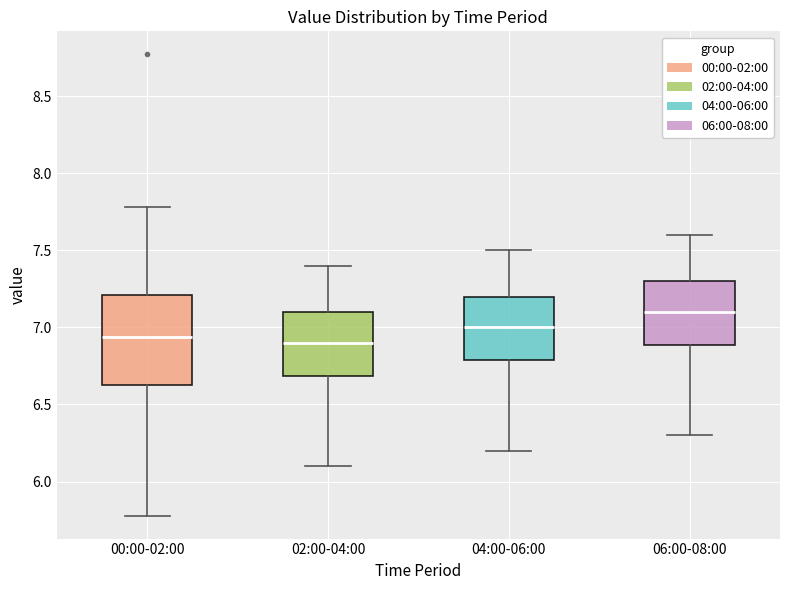

Which box is the tallest, from its lower edge to its upper edge?

00:00-02:00